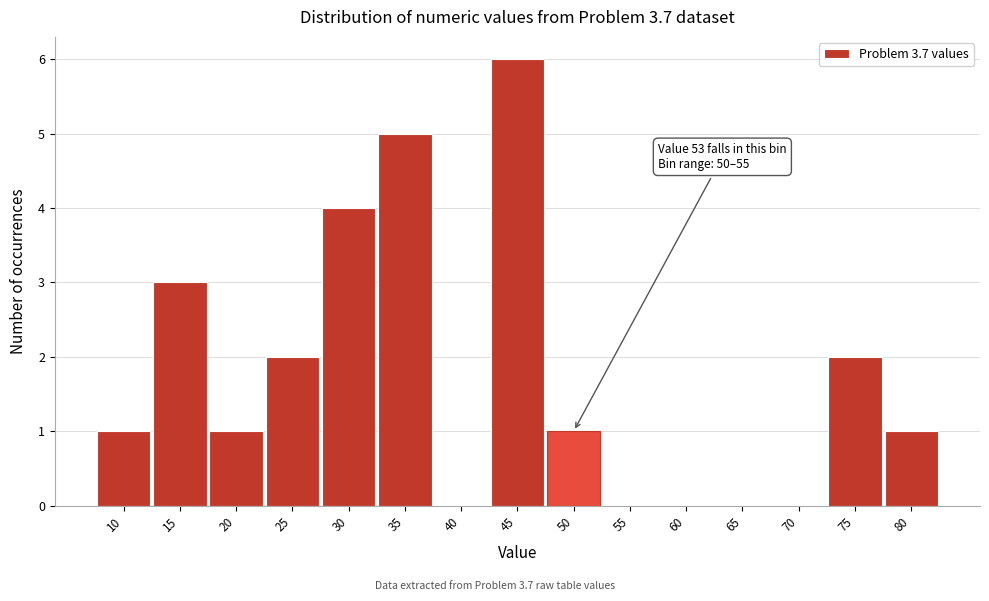

Reading right to left, transcribe all the data shown in this chart.

80=1	75=2	70=0	65=0	60=0	55=0	50=1	45=6	40=0	35=5	30=4	25=2	20=1	15=3	10=1